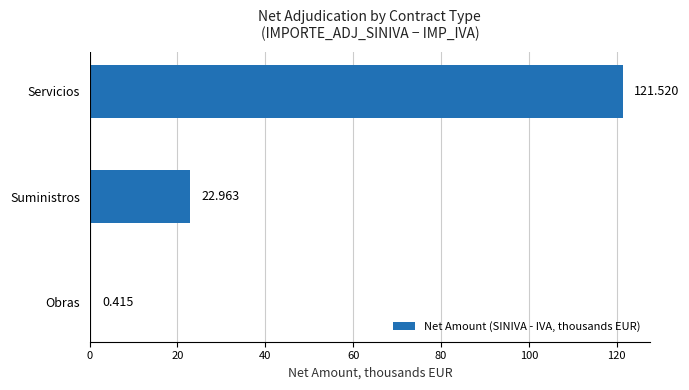

How many bars are there in total?

3